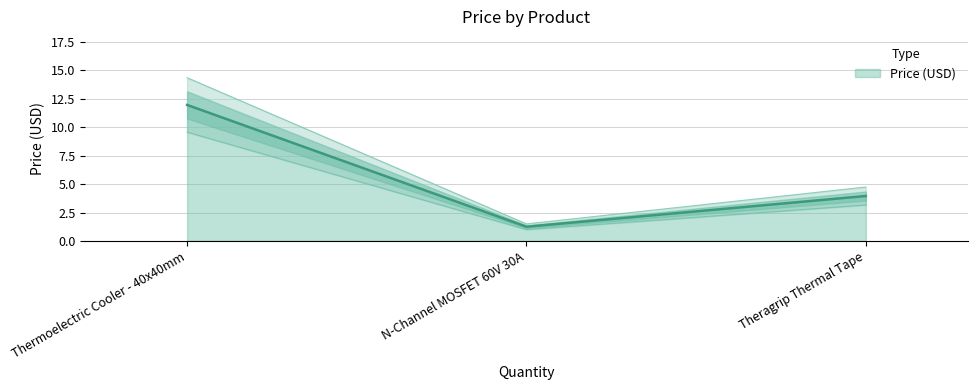

How many lines are shown in the chart?

1